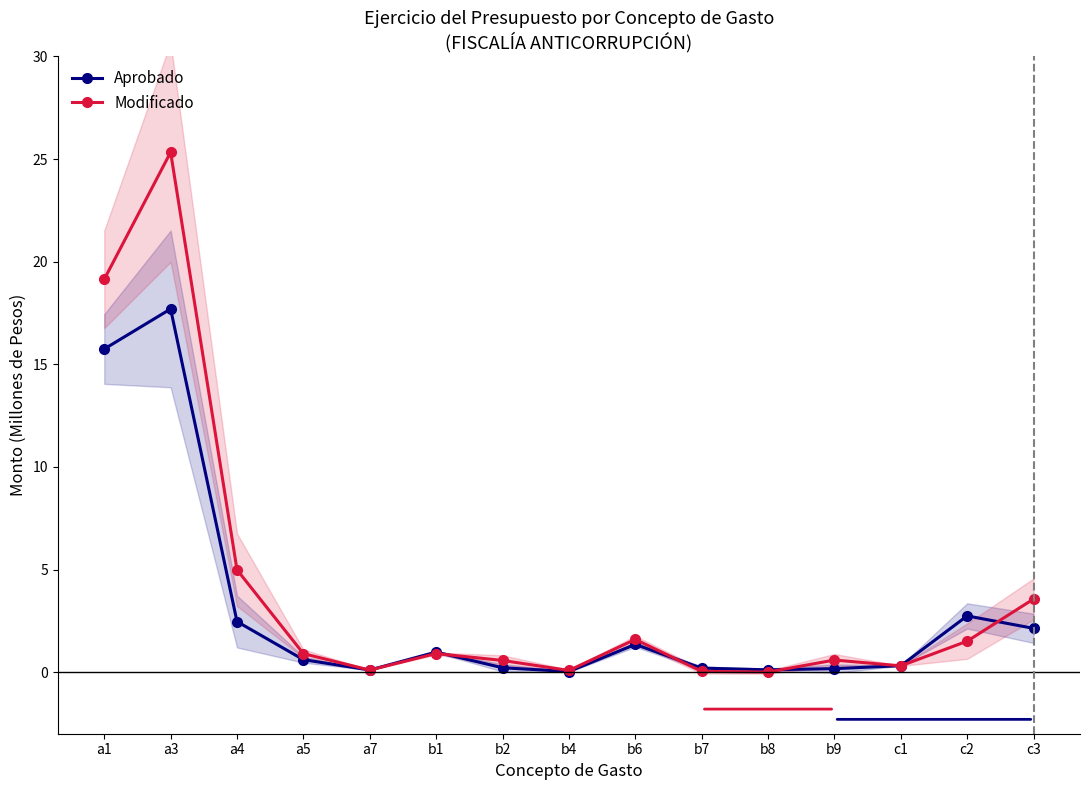

The value of Modificado at a3 is 40.9. True or false?

False